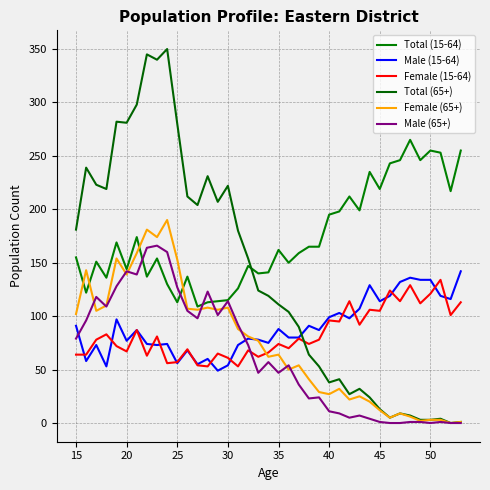

Does the chart have visible grid lines?

Yes